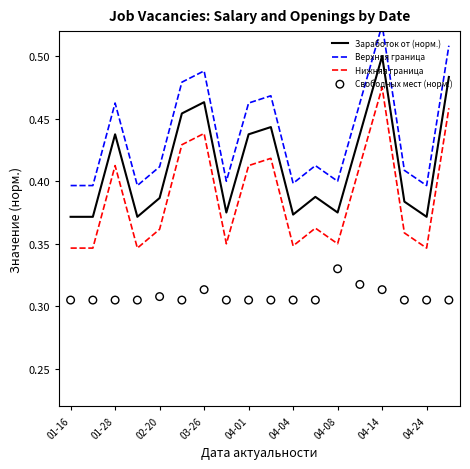

True or false: Нижняя граница has a value of 0.6 at 04-08.

False